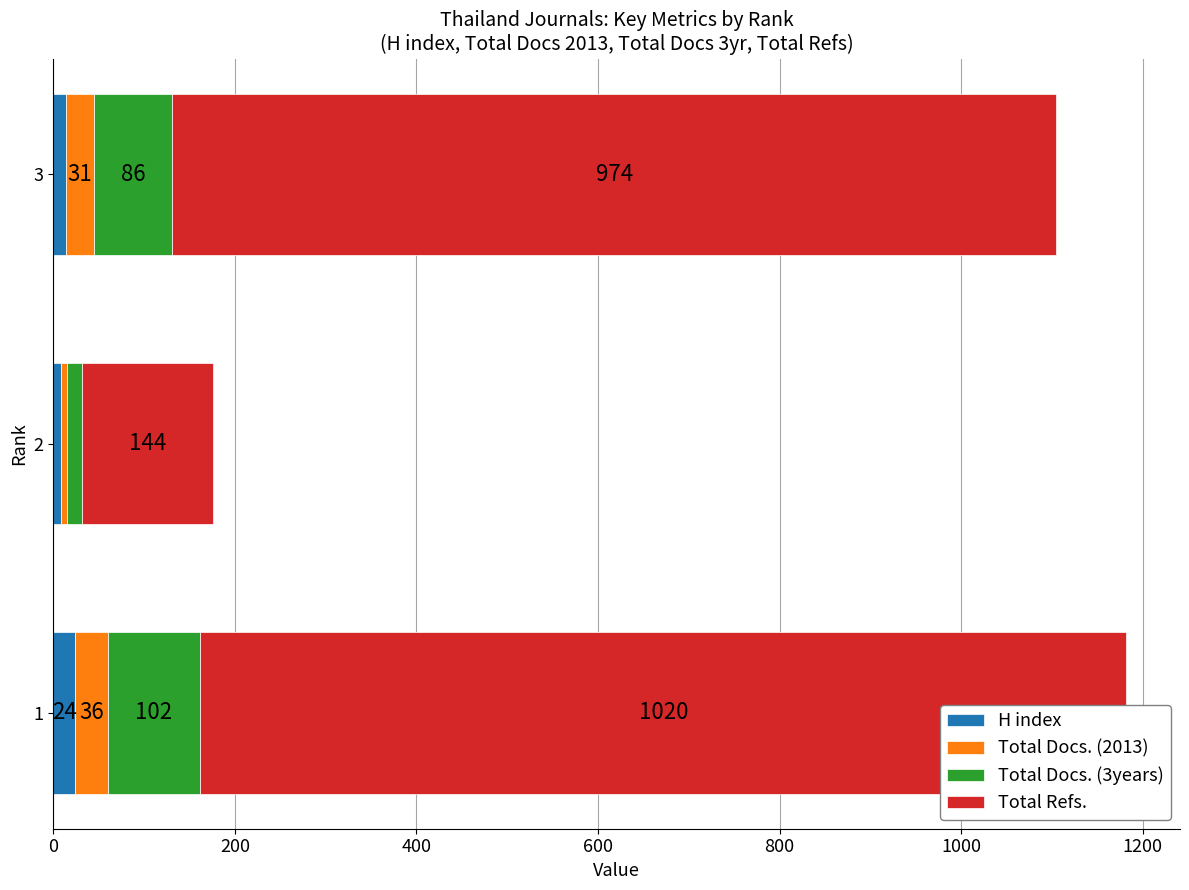

What is the average value of the Total Docs. (3years) series?

68